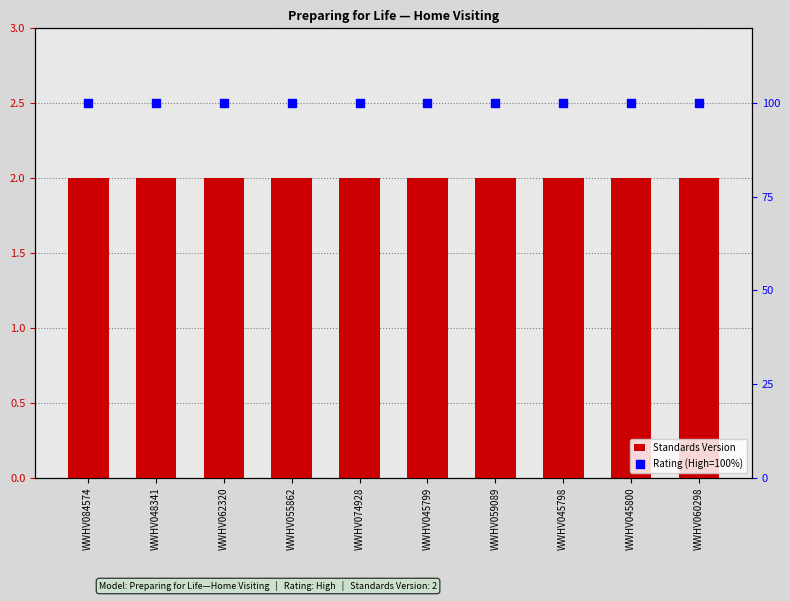

At which category is the sum across all series the highest?

WWHV084574